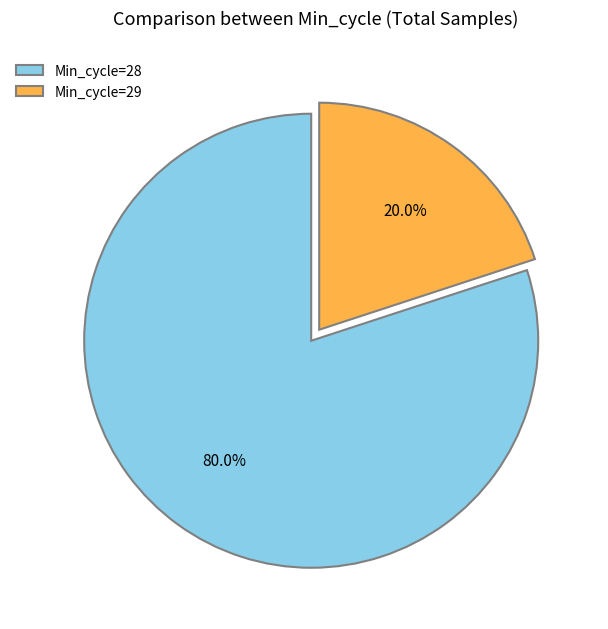

Which slice is the smallest?

Min_cycle=29